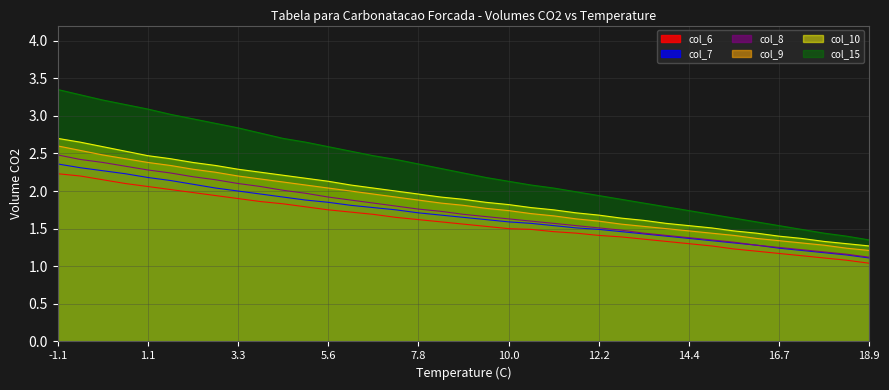

Reading right to left, what are all the values shown in this chart?

col_6: 18.9=1.0	18.3=1.1	17.8=1.1	17.2=1.1	16.7=1.2	16.1=1.2	15.6=1.2	15.0=1.3	14.4=1.3	13.9=1.3	13.3=1.4	12.8=1.4	12.2=1.4	11.7=1.4	11.1=1.5	10.6=1.5	10.0=1.5	9.4=1.5	8.9=1.6	8.3=1.6	7.8=1.6	7.2=1.6	6.7=1.7	6.1=1.7	5.6=1.8	5.0=1.8	4.4=1.8	3.9=1.9	3.3=1.9	2.8=1.9	2.2=2.0	1.7=2.0	1.1=2.1	0.6=2.1	0.0=2.1	-0.6=2.2	-1.1=2.2
col_7: 18.9=1.1	18.3=1.1	17.8=1.2	17.2=1.2	16.7=1.2	16.1=1.3	15.6=1.3	15.0=1.3	14.4=1.4	13.9=1.4	13.3=1.4	12.8=1.5	12.2=1.5	11.7=1.5	11.1=1.5	10.6=1.6	10.0=1.6	9.4=1.6	8.9=1.6	8.3=1.7	7.8=1.7	7.2=1.8	6.7=1.8	6.1=1.8	5.6=1.9	5.0=1.9	4.4=1.9	3.9=2.0	3.3=2.0	2.8=2.0	2.2=2.1	1.7=2.1	1.1=2.2	0.6=2.2	0.0=2.3	-0.6=2.3	-1.1=2.4
col_8: 18.9=1.1	18.3=1.2	17.8=1.2	17.2=1.2	16.7=1.2	16.1=1.3	15.6=1.3	15.0=1.4	14.4=1.4	13.9=1.4	13.3=1.4	12.8=1.5	12.2=1.5	11.7=1.5	11.1=1.6	10.6=1.6	10.0=1.6	9.4=1.7	8.9=1.7	8.3=1.7	7.8=1.8	7.2=1.8	6.7=1.8	6.1=1.9	5.6=1.9	5.0=2.0	4.4=2.0	3.9=2.1	3.3=2.1	2.8=2.1	2.2=2.2	1.7=2.2	1.1=2.3	0.6=2.3	0.0=2.4	-0.6=2.4	-1.1=2.5
col_9: 18.9=1.2	18.3=1.2	17.8=1.3	17.2=1.3	16.7=1.3	16.1=1.4	15.6=1.4	15.0=1.4	14.4=1.5	13.9=1.5	13.3=1.5	12.8=1.6	12.2=1.6	11.7=1.6	11.1=1.7	10.6=1.7	10.0=1.7	9.4=1.8	8.9=1.8	8.3=1.8	7.8=1.9	7.2=1.9	6.7=2.0	6.1=2.0	5.6=2.0	5.0=2.1	4.4=2.1	3.9=2.2	3.3=2.2	2.8=2.2	2.2=2.3	1.7=2.3	1.1=2.4	0.6=2.4	0.0=2.5	-0.6=2.5	-1.1=2.6
col_10: 18.9=1.3	18.3=1.3	17.8=1.3	17.2=1.4	16.7=1.4	16.1=1.4	15.6=1.5	15.0=1.5	14.4=1.5	13.9=1.6	13.3=1.6	12.8=1.6	12.2=1.7	11.7=1.7	11.1=1.8	10.6=1.8	10.0=1.8	9.4=1.9	8.9=1.9	8.3=1.9	7.8=2.0	7.2=2.0	6.7=2.0	6.1=2.1	5.6=2.1	5.0=2.2	4.4=2.2	3.9=2.2	3.3=2.3	2.8=2.3	2.2=2.4	1.7=2.4	1.1=2.5	0.6=2.5	0.0=2.6	-0.6=2.6	-1.1=2.7
col_15: 18.9=1.4	18.3=1.4	17.8=1.4	17.2=1.5	16.7=1.5	16.1=1.6	15.6=1.6	15.0=1.7	14.4=1.7	13.9=1.8	13.3=1.8	12.8=1.9	12.2=1.9	11.7=2.0	11.1=2.0	10.6=2.1	10.0=2.1	9.4=2.2	8.9=2.2	8.3=2.3	7.8=2.4	7.2=2.4	6.7=2.5	6.1=2.5	5.6=2.6	5.0=2.6	4.4=2.7	3.9=2.8	3.3=2.8	2.8=2.9	2.2=3.0	1.7=3.0	1.1=3.1	0.6=3.1	0.0=3.2	-0.6=3.3	-1.1=3.4